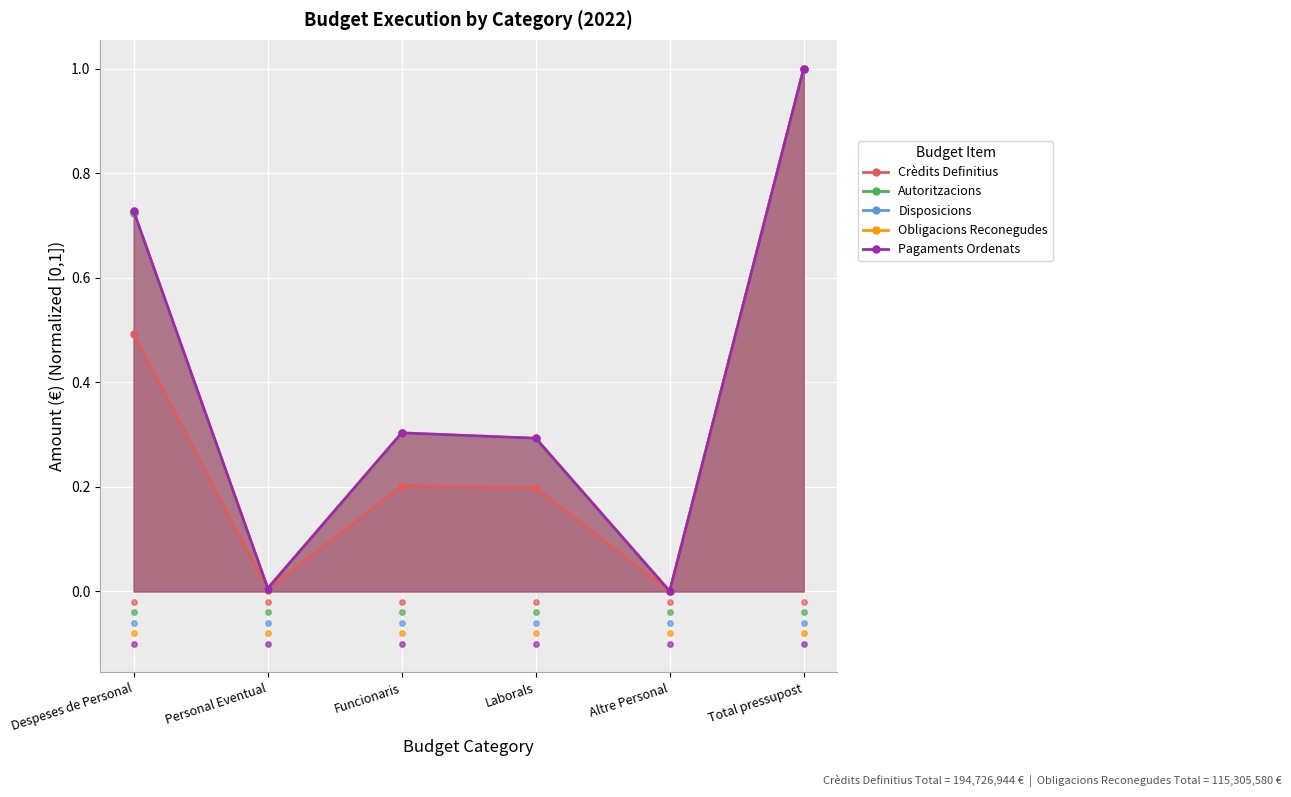

Is the value of Autoritzacions at Funcionaris greater than the value of Crèdits Definitius at Total pressupost?

No